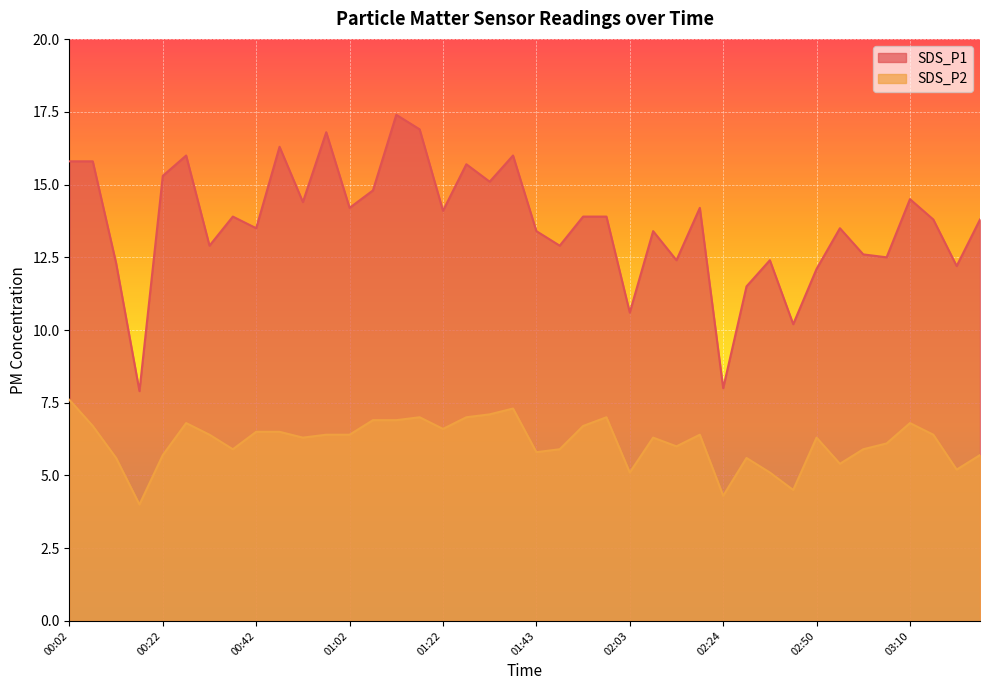

At which category does SDS_P1 reach its first local peak?

00:27